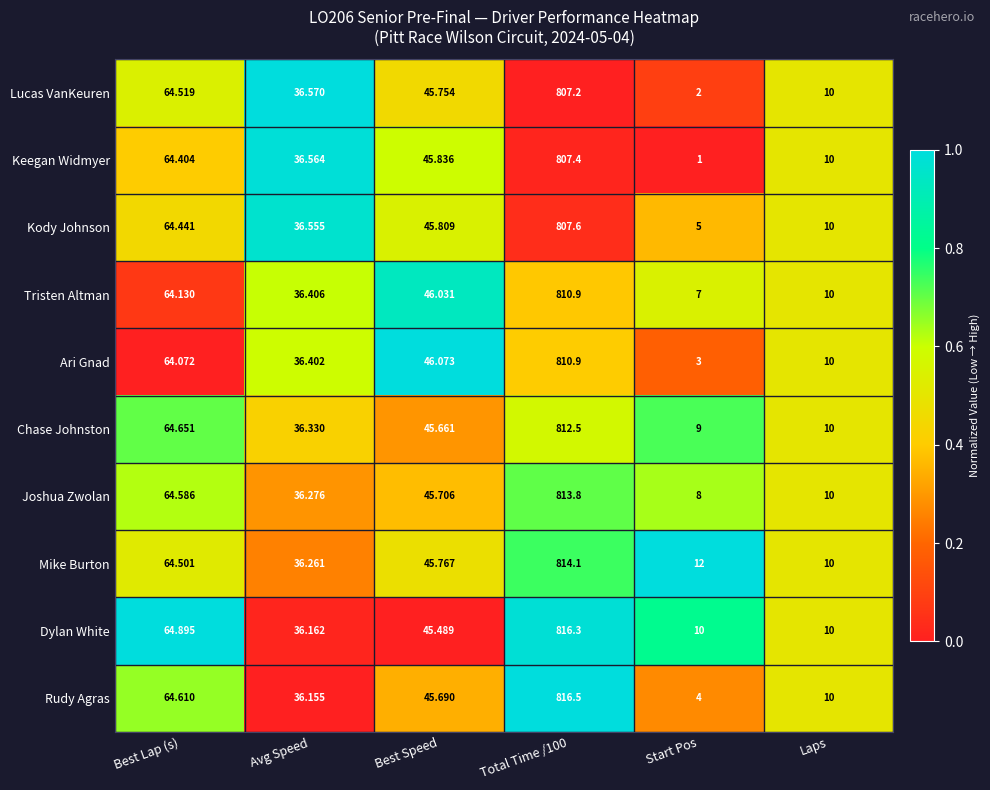

Where does the Ari Gnad series first go above 46?

Best Lap (s)